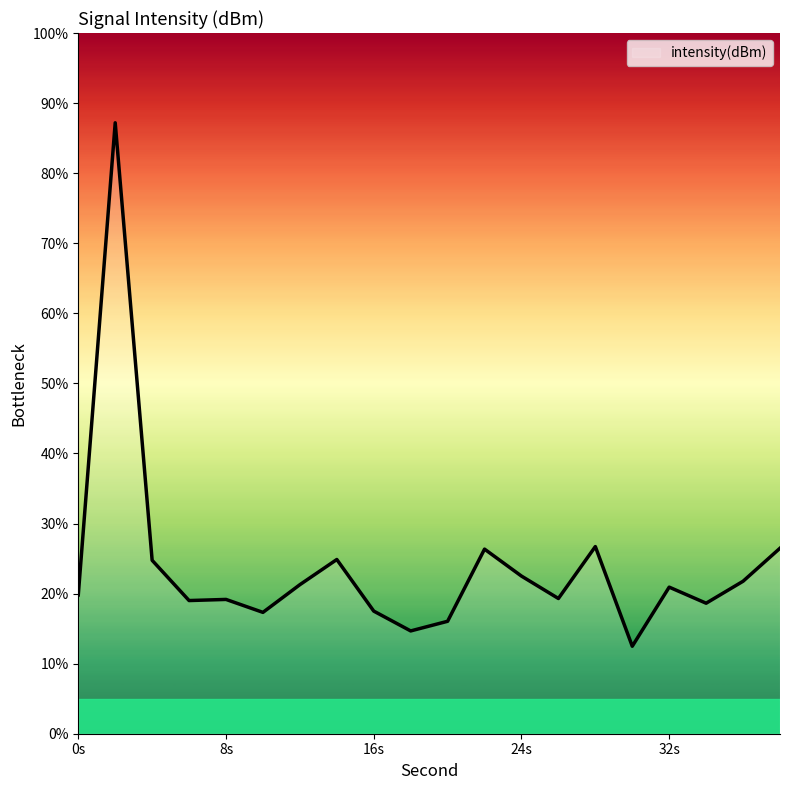

What is the greatest value displayed?

87.2